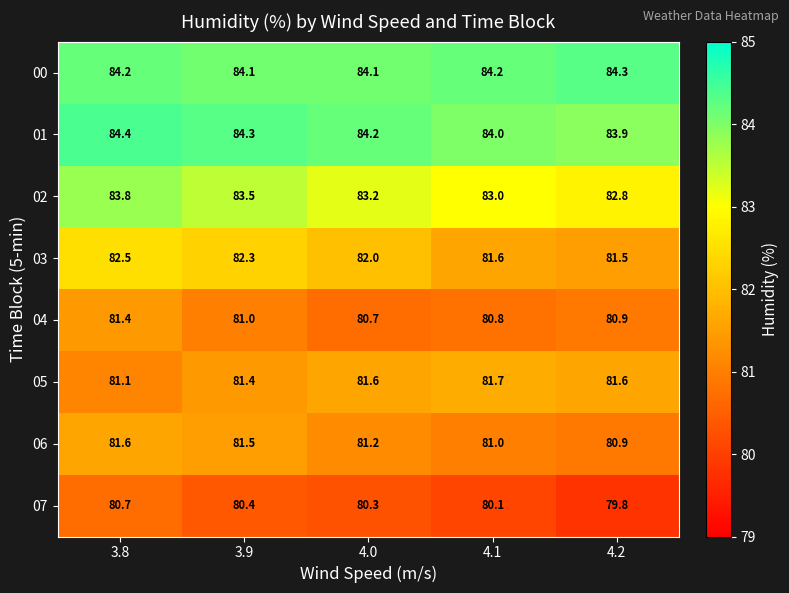

What is the maximum value shown in the chart?

84.4